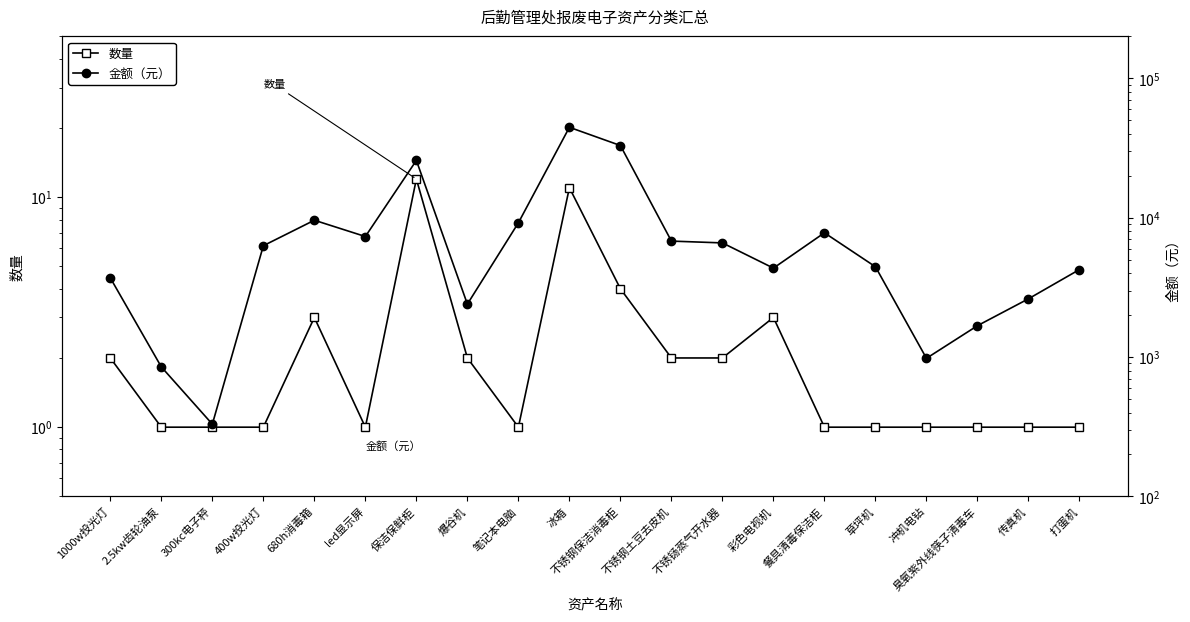

How many series are shown in this chart?

2